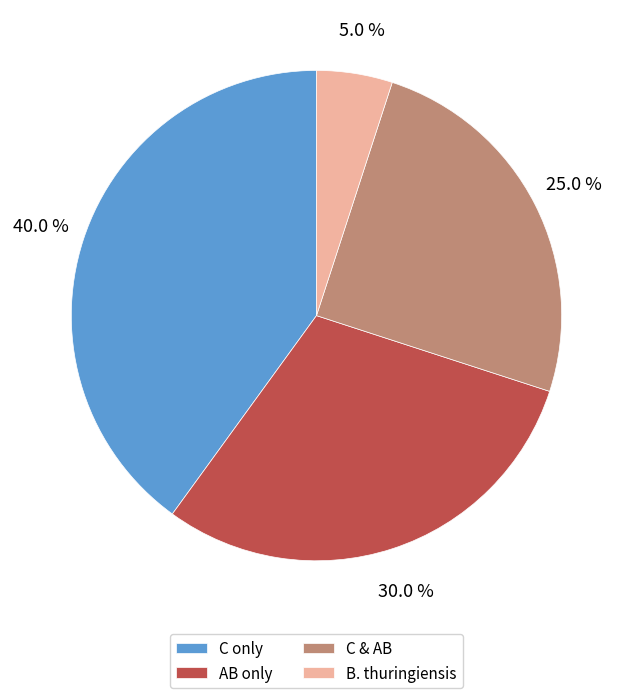

Which has a higher value, B. thuringiensis or C only?

C only